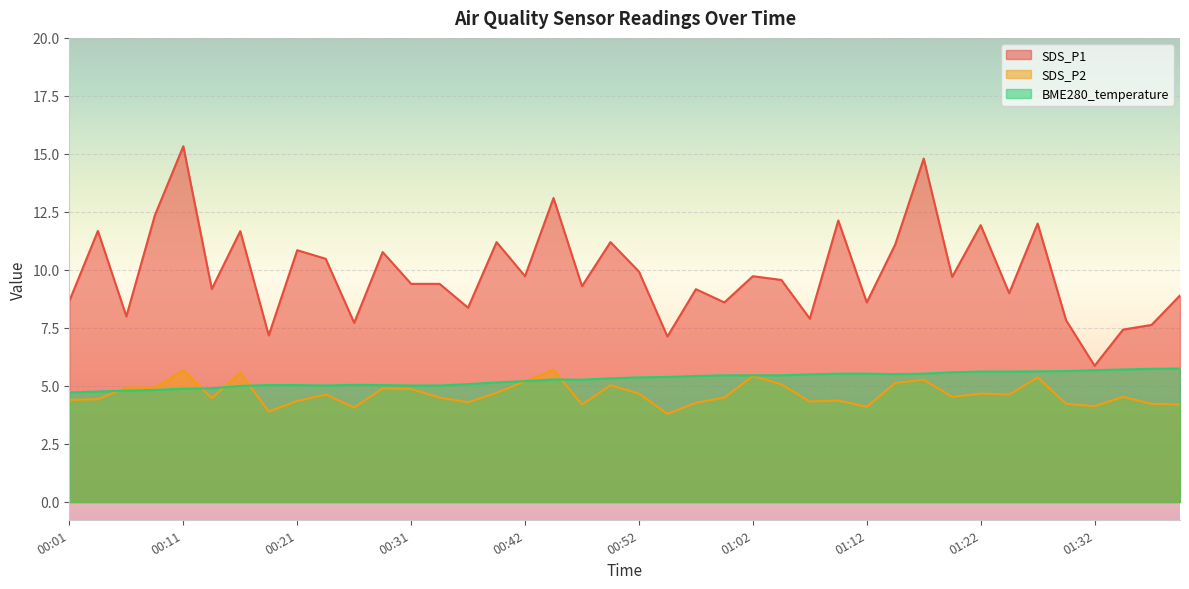

Which has a higher value, 00:26 or 00:03?

00:03